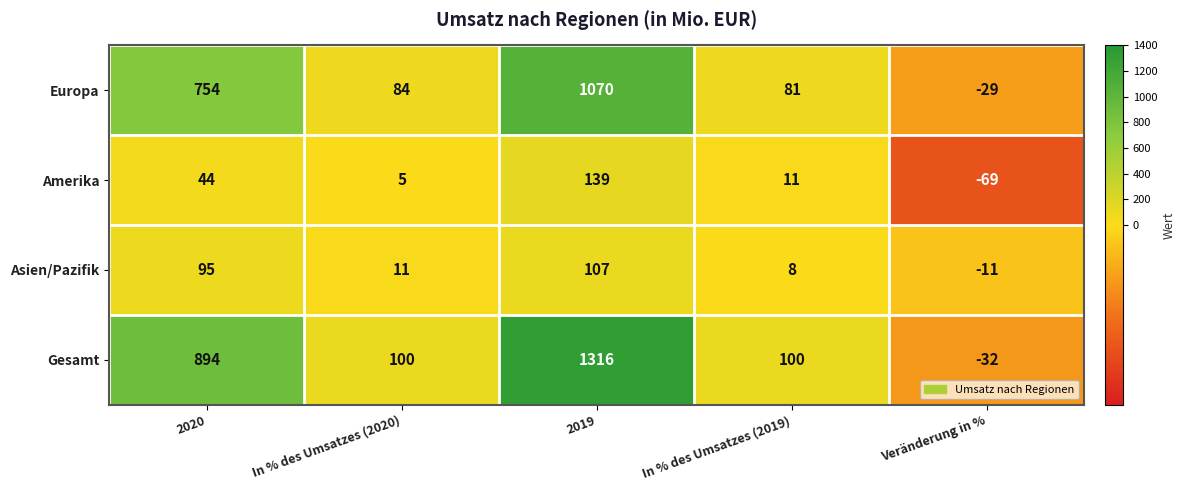

Which series has the widest spread of values?

Gesamt